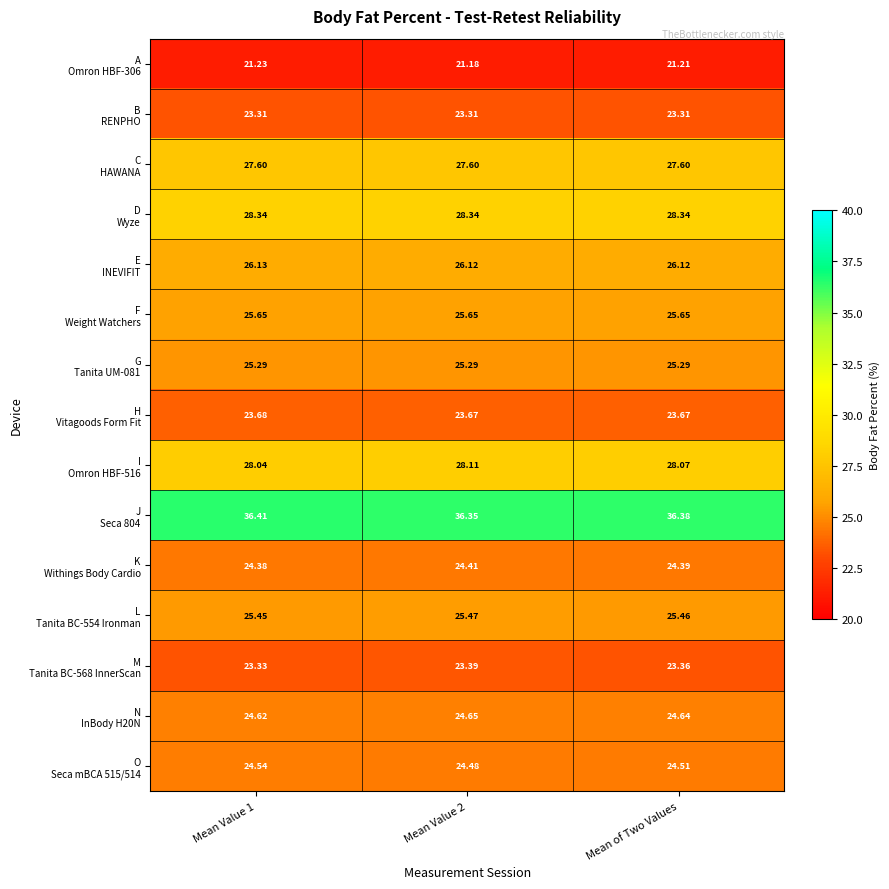

At which category is the sum across all series the highest?

Mean Value 2